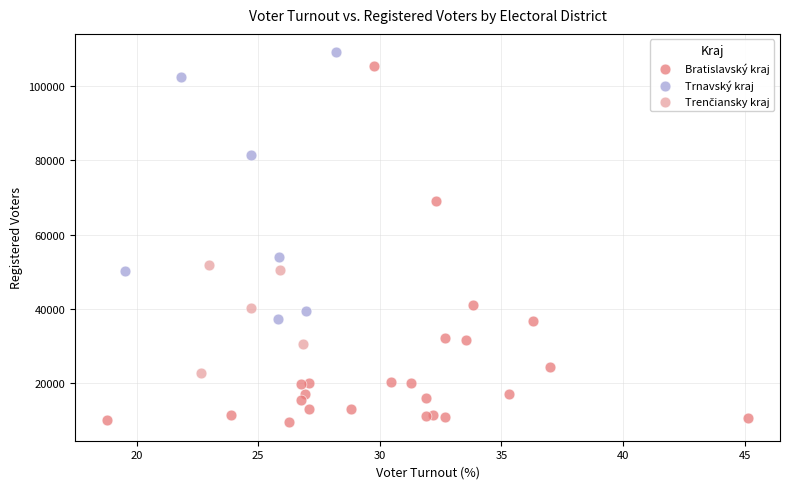

Which series has the widest spread of Y values?

Bratislavský kraj